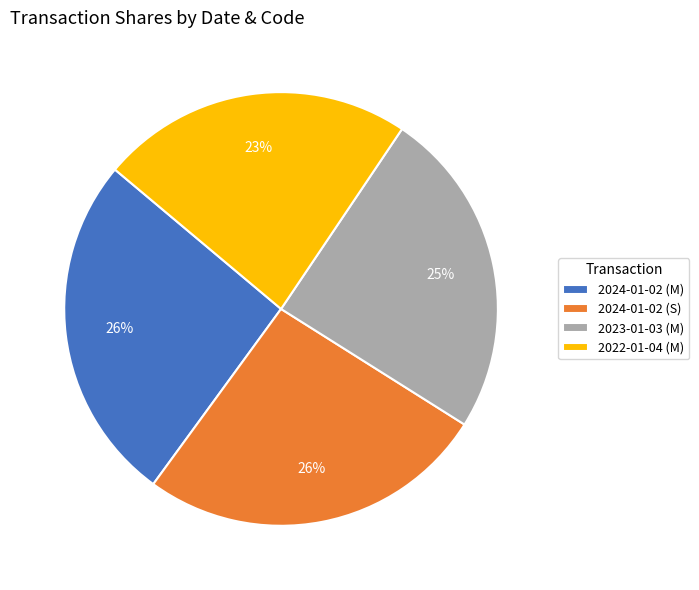

The 2024-01-02 (S) slice represents 40% of the pie. True or false?

False